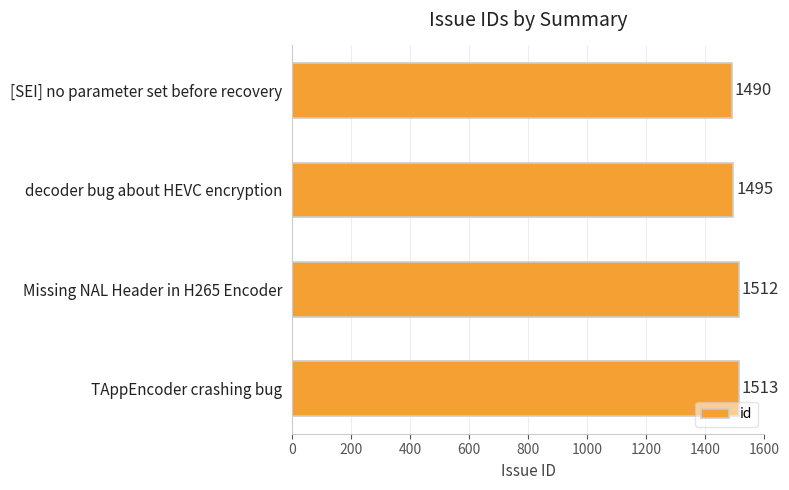

Which label corresponds to the largest value in the chart?

TAppEncoder crashing bug